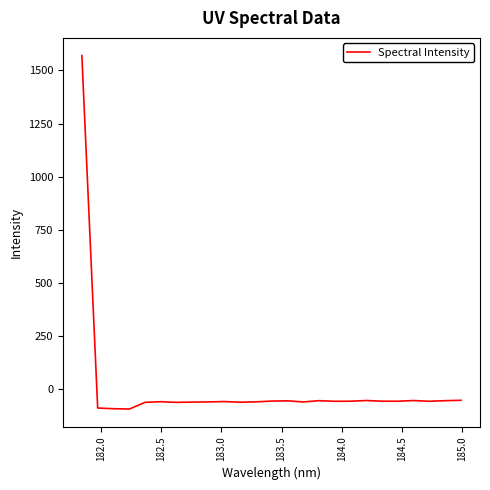

What is the difference between the maximum and minimum values?

1663.8